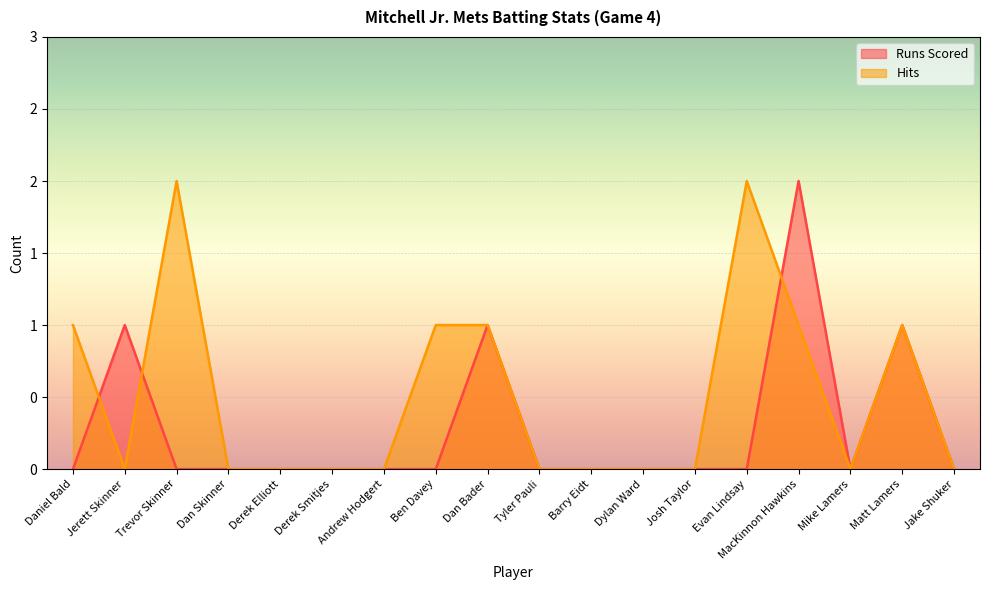

What is the maximum value for Hits?

2